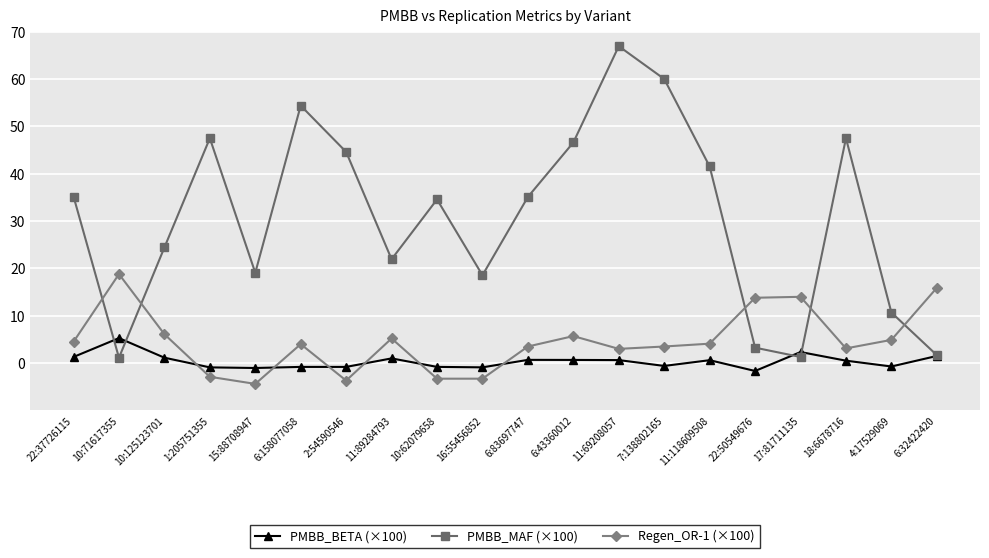

Is this an area chart (filled region under the line)?

No